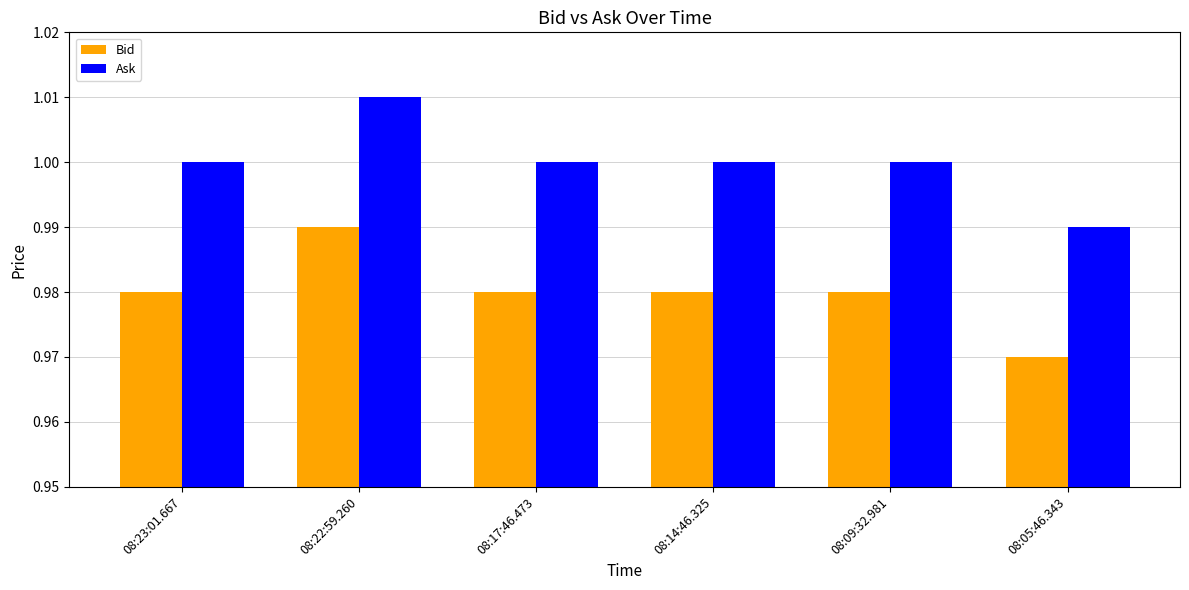

Does the chart contain stacked bars?

No